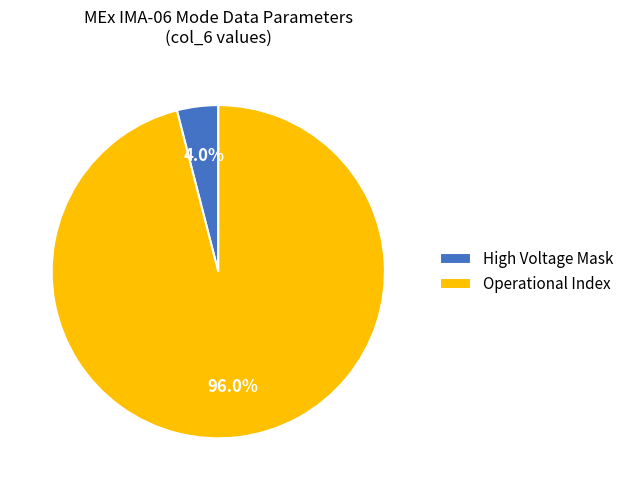

What is the majority slice?

Operational Index